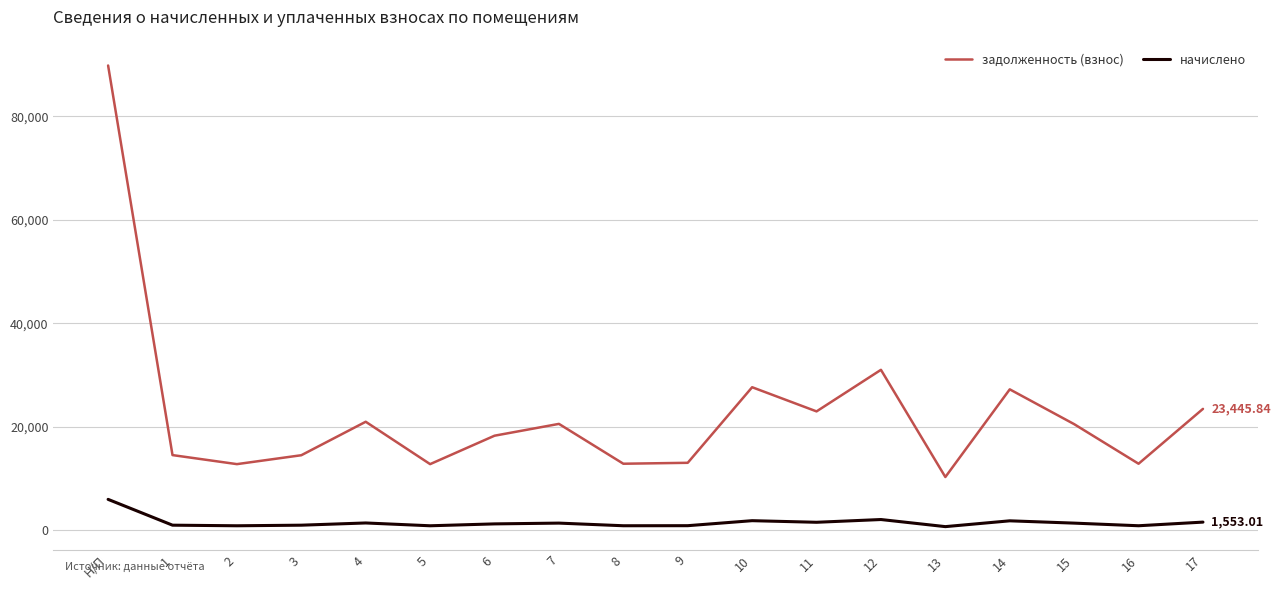

True or false: начислено and задолженность (взнос) intersect in this chart.

False